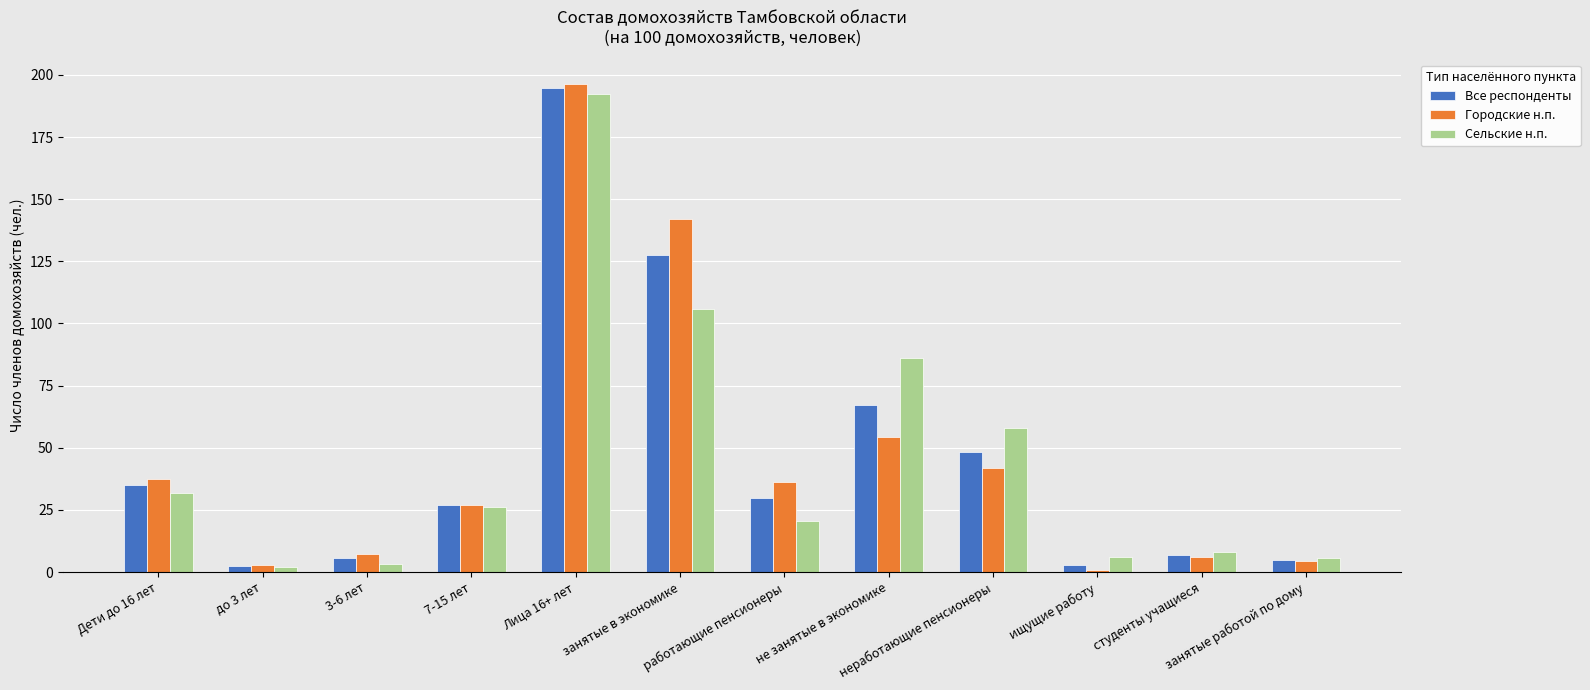

At which label does Все респонденты first exceed 29?

Дети до 16 лет